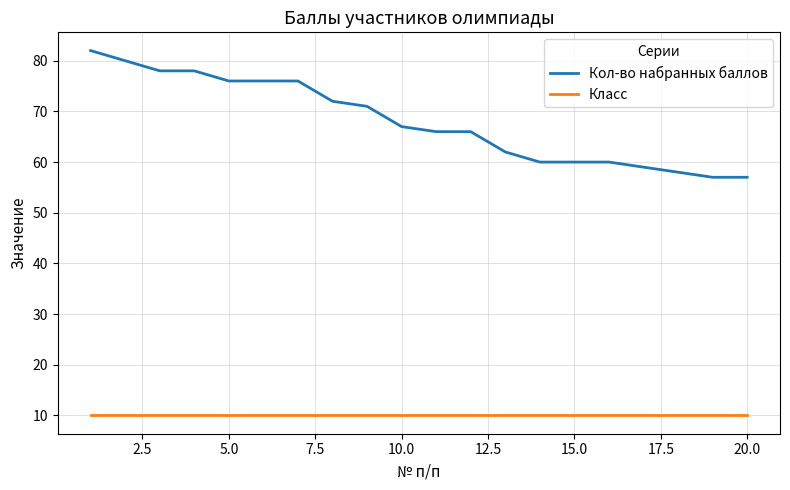

List the series in order of their peak value, lowest first.

Класс, Кол-во набранных баллов